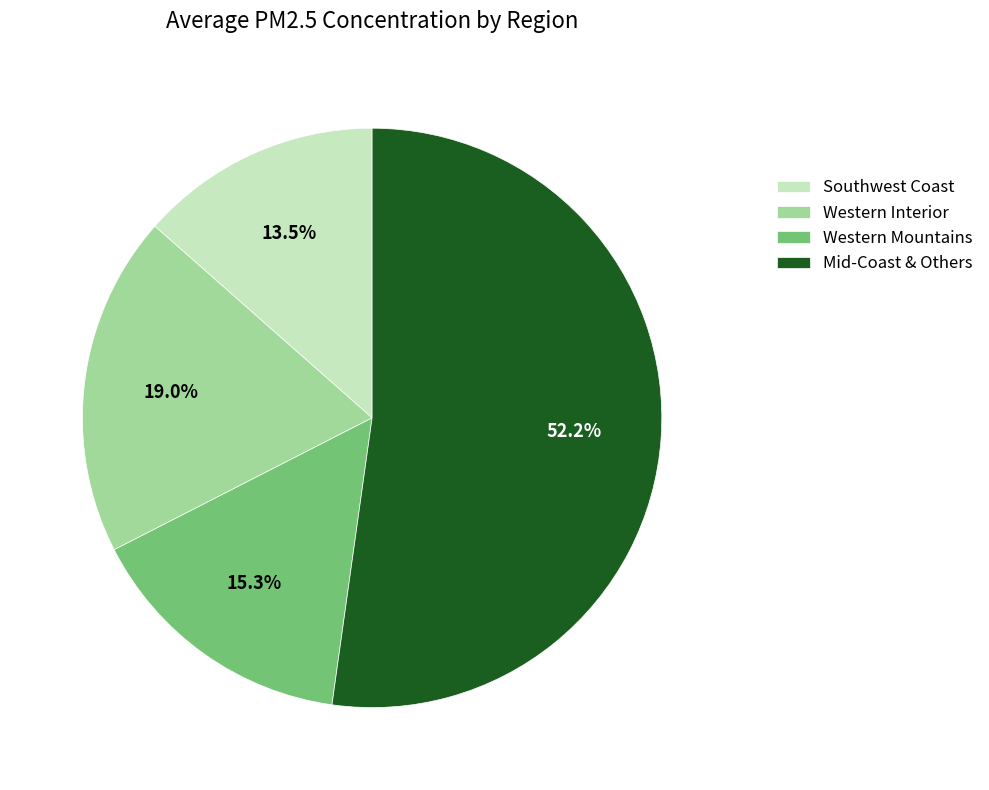

To the nearest percent, what is the difference between the largest and smallest slice percentages?

39%